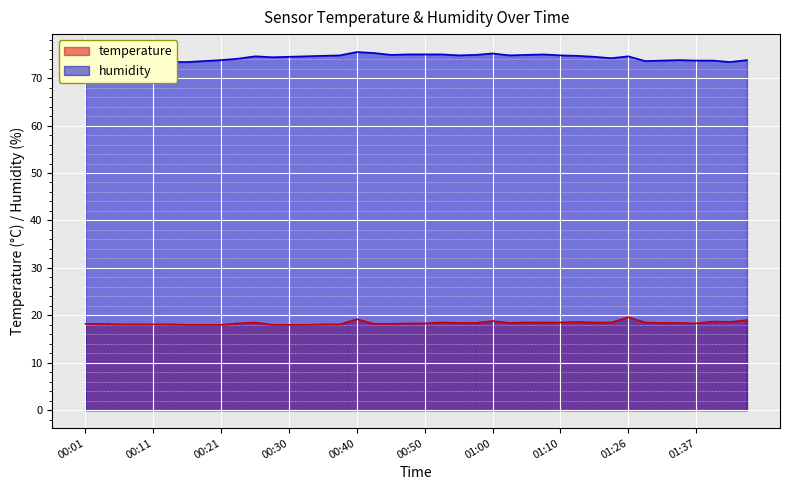

How many values in the humidity series are below 74?

16